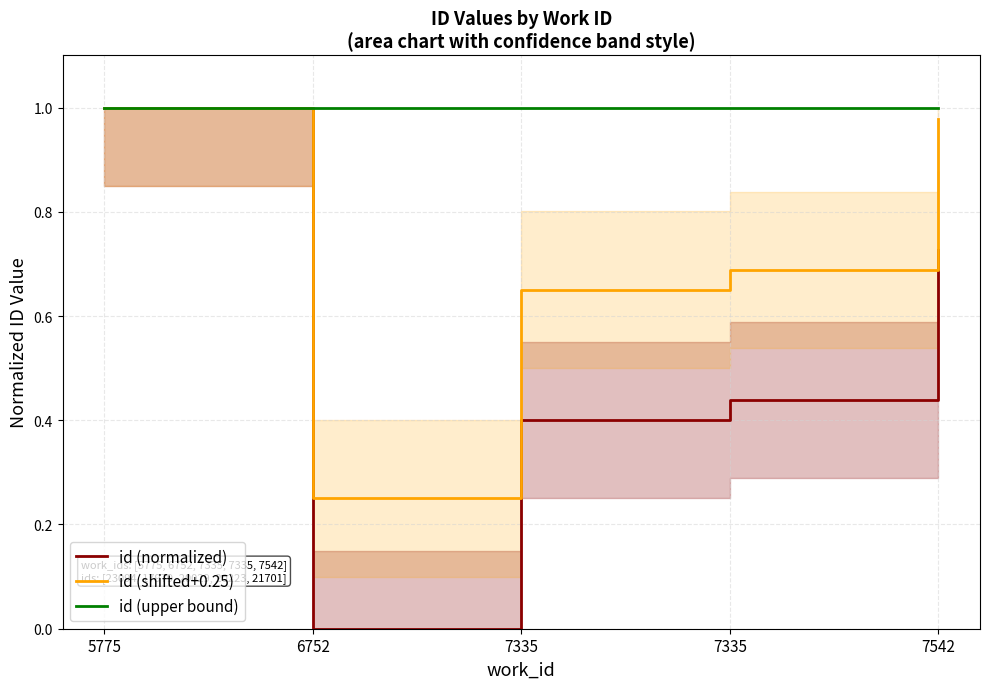

Is the value of id (upper bound) at 7335 greater than the value of id (shifted+0.25) at 7335?

Yes